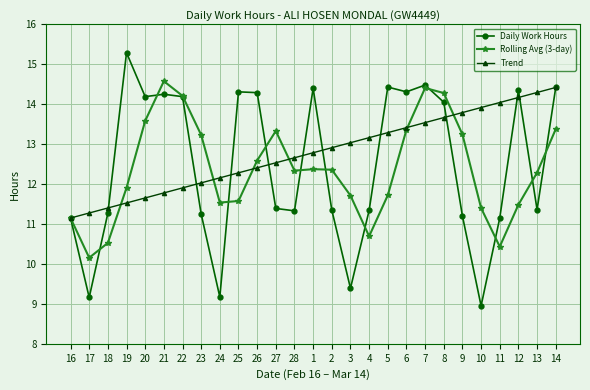

What is the approximate value of Rolling Avg (3-day) at 28?

12.3